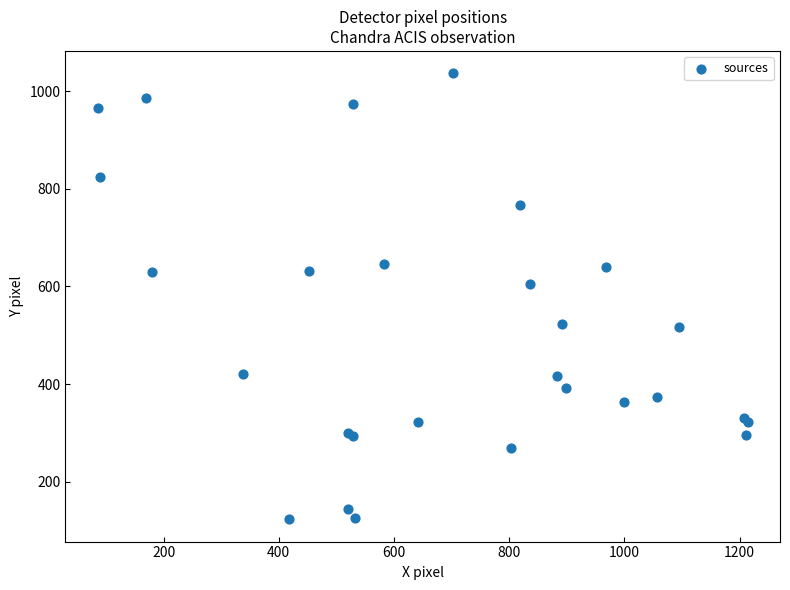

What Y value in the scatter plot is closest to 579?

605.3